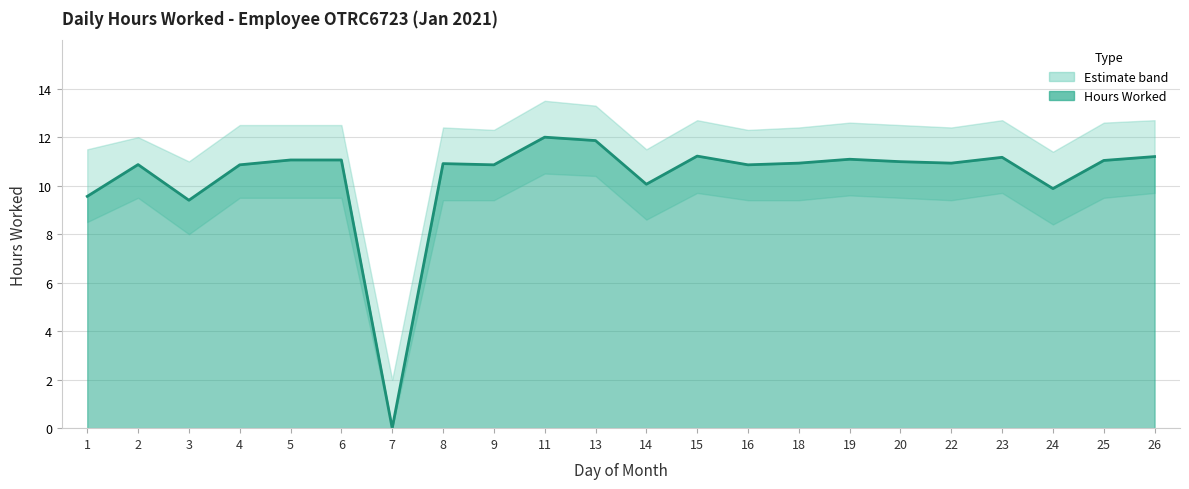

At which category does the data reach its first local peak?

2